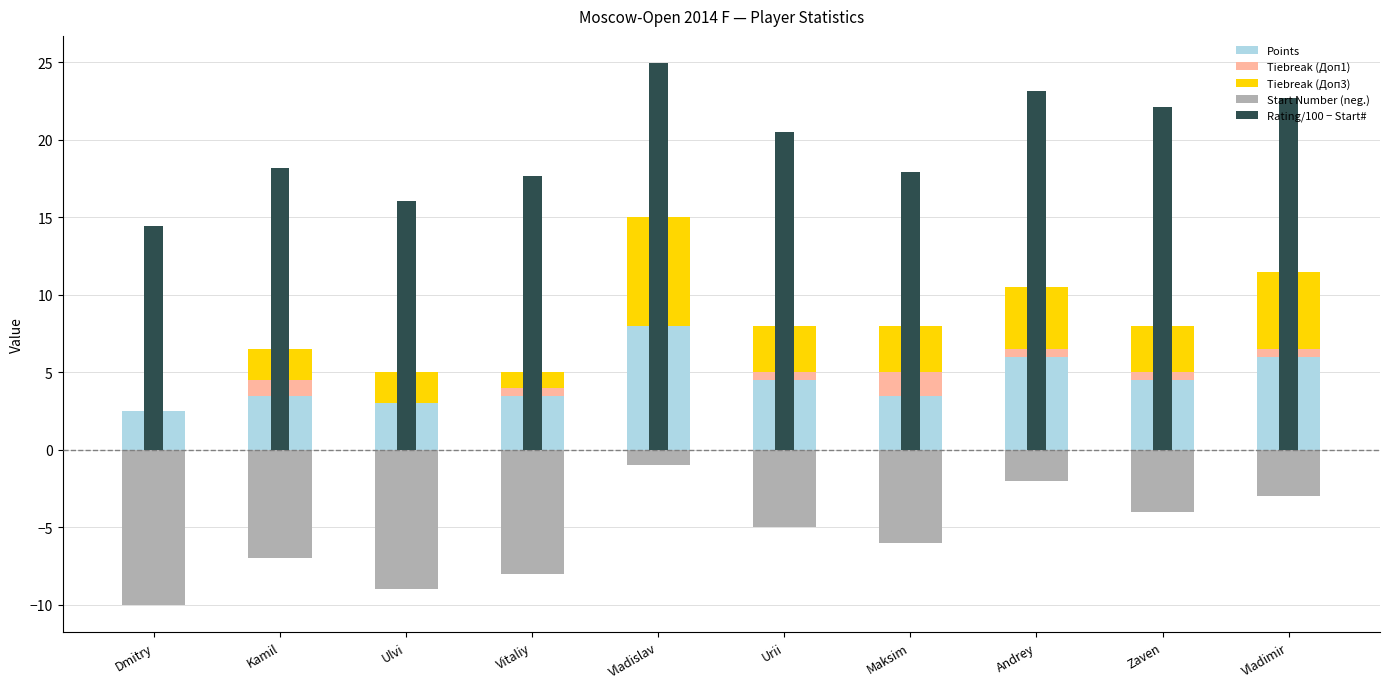

How many categories are shown in the chart?

10